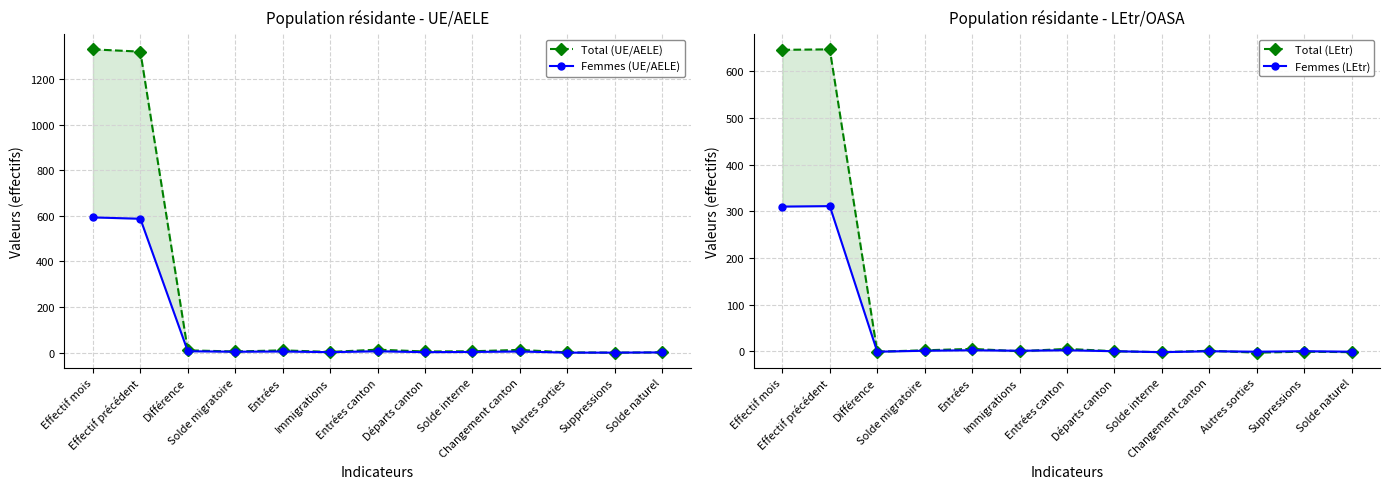

Which series ends up on top after the final intersection of Femmes (UE/AELE) and Total (LEtr)?

Femmes (UE/AELE)